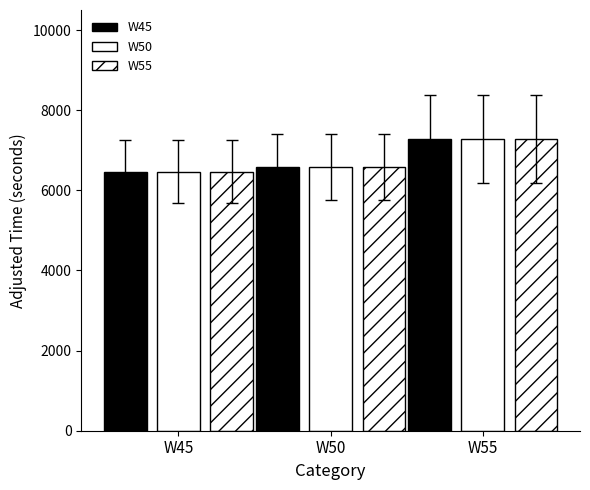

How many bars are there in total?

9